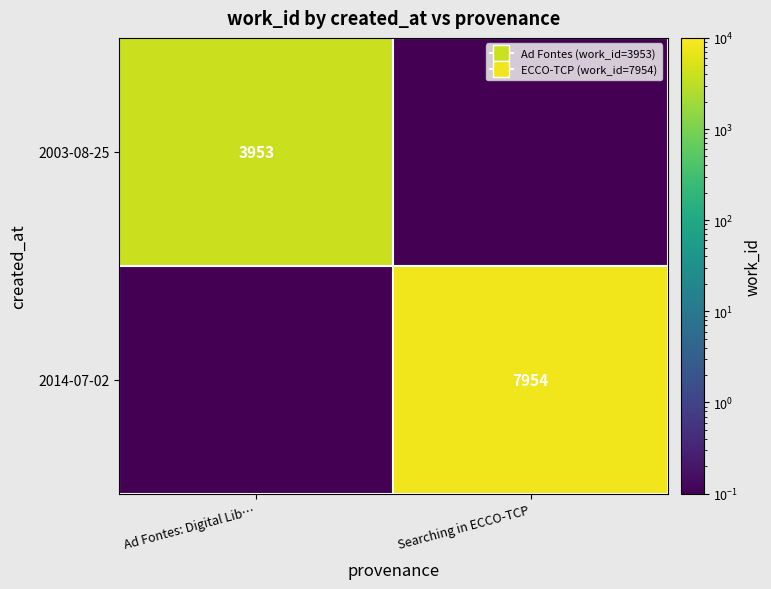

Is the value of 2003-08-25 at Ad Fontes: Digital Lib… greater than the value of 2014-07-02 at Searching in ECCO-TCP?

No